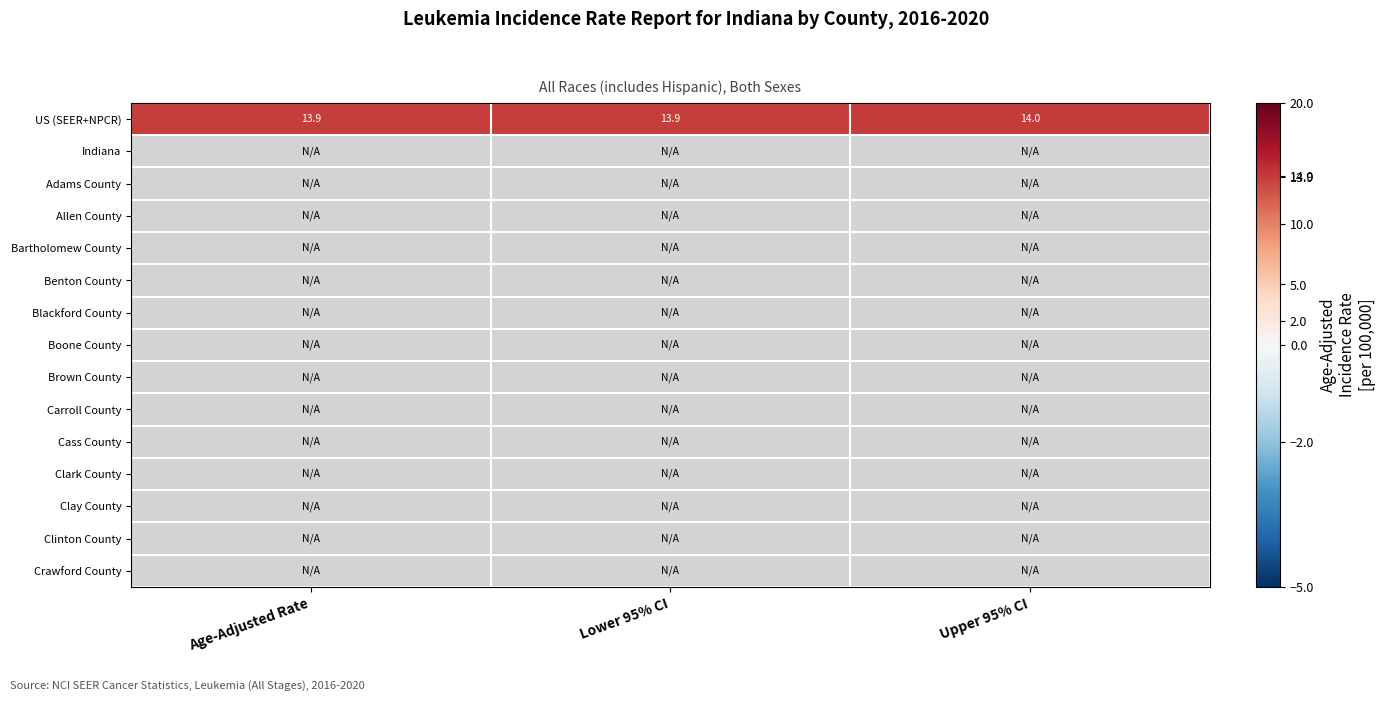

At how many categories does at least one series exceed 10?

3